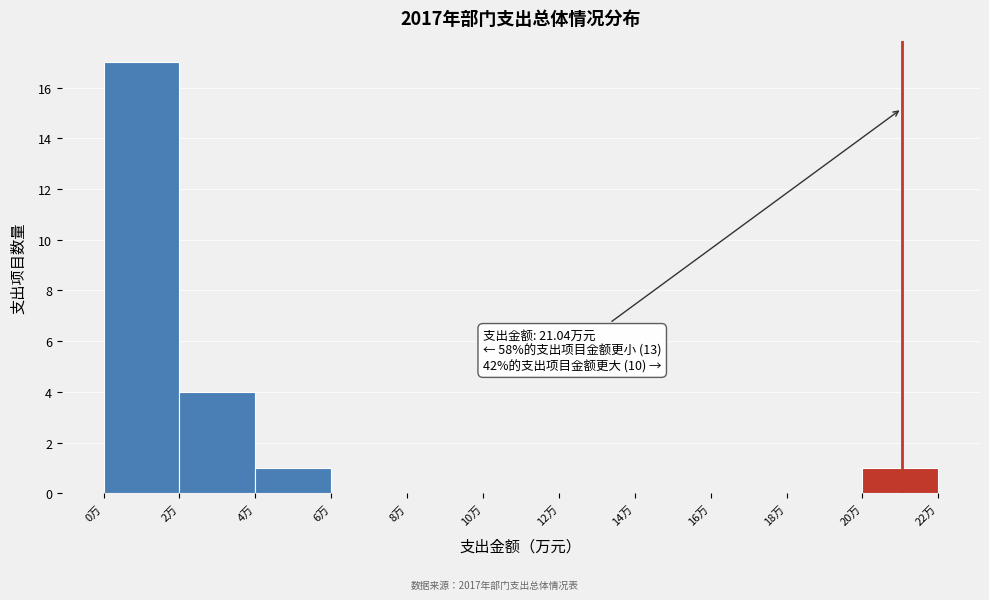

Over which range of the x-axis is the bar tallest?

0 to 2